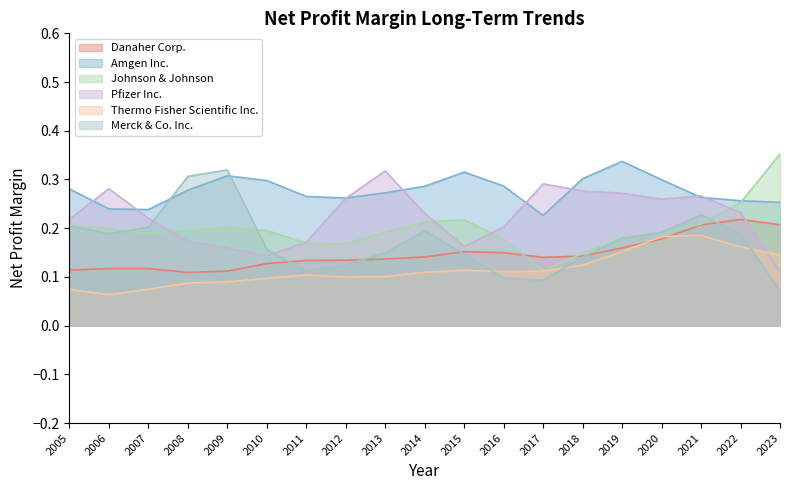

What is the sum of the Thermo Fisher Scientific Inc. values at 2017 and 2019?

0.3